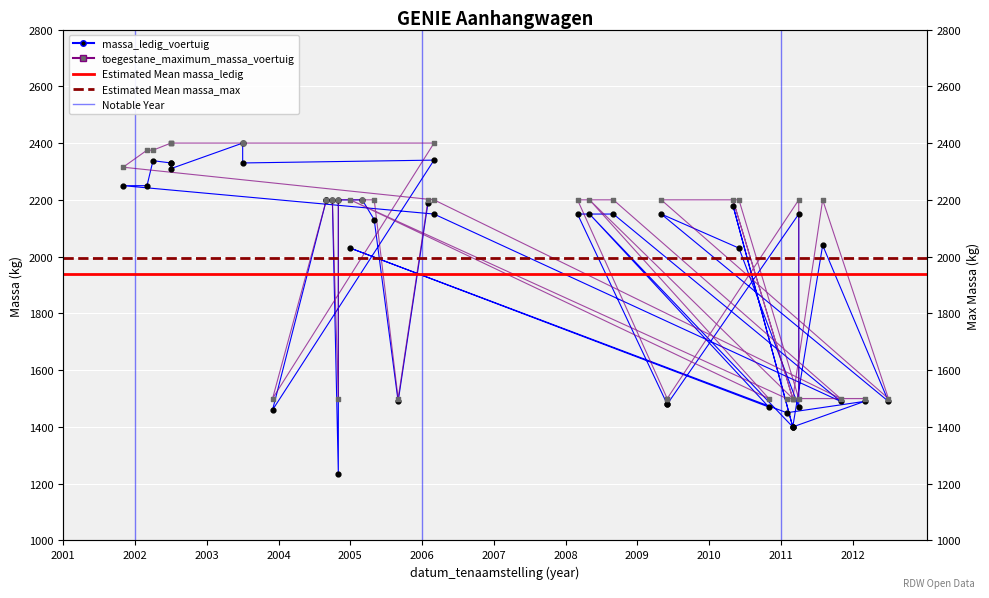

What is the total value across all series at 20110328?

2900